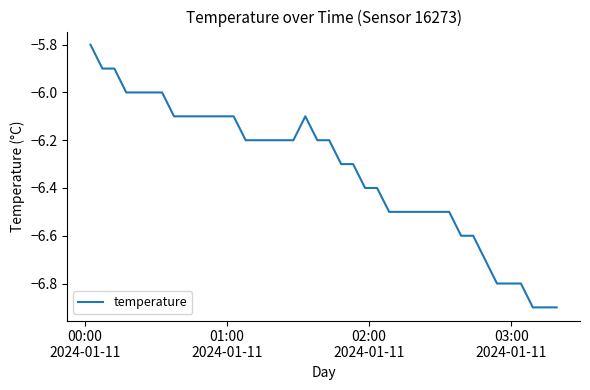

What is the difference between the maximum and minimum values?

1.1